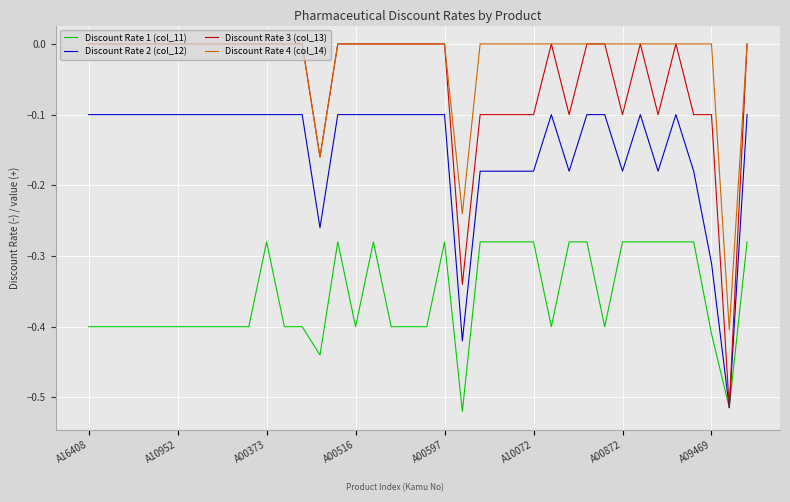

Which series has the largest total across all categories?

Discount Rate 4 (col_14)